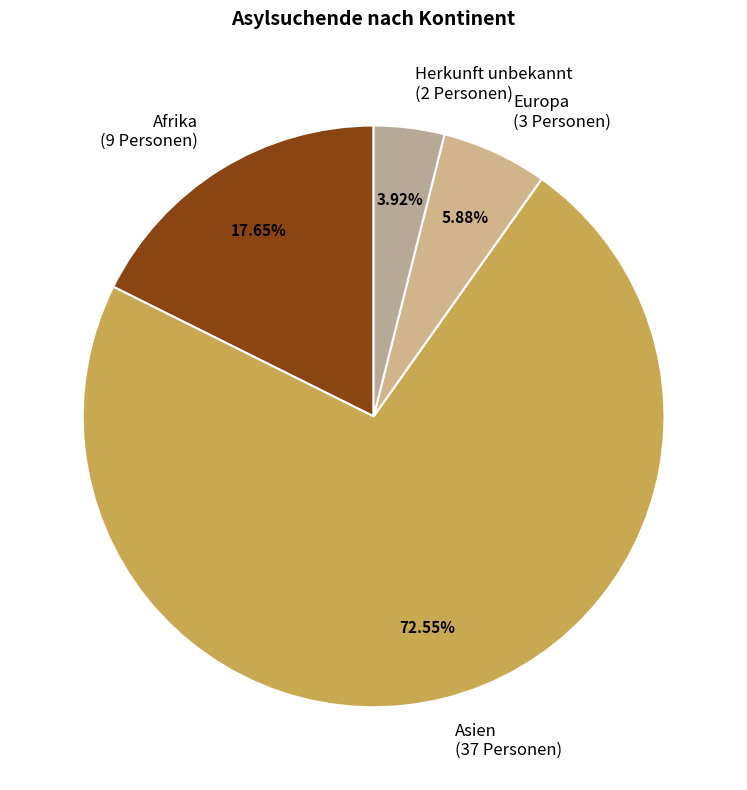

Is there any slice that represents more than half of the pie?

Yes